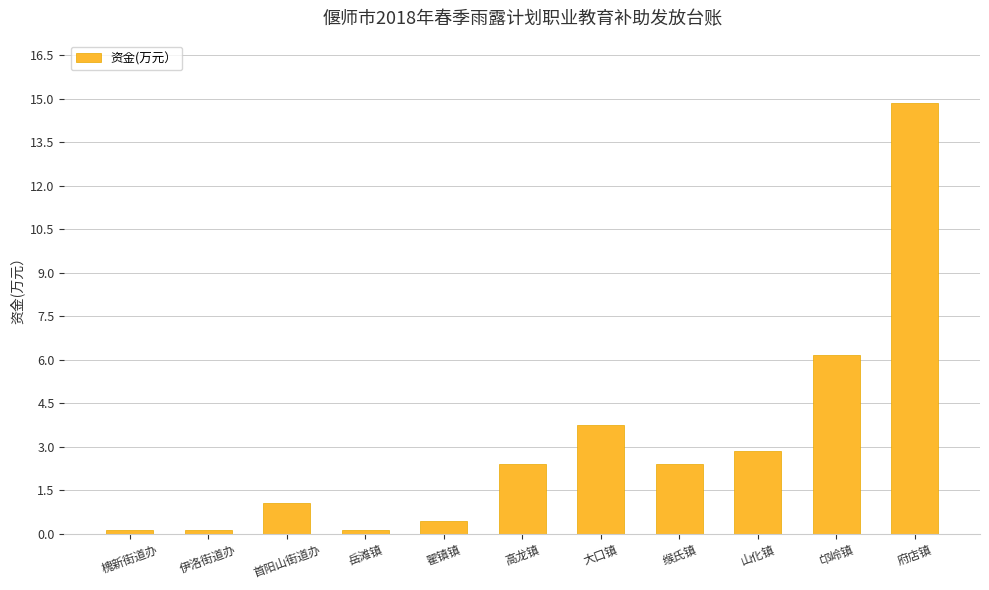

What is the difference between the maximum and minimum values?

14.7